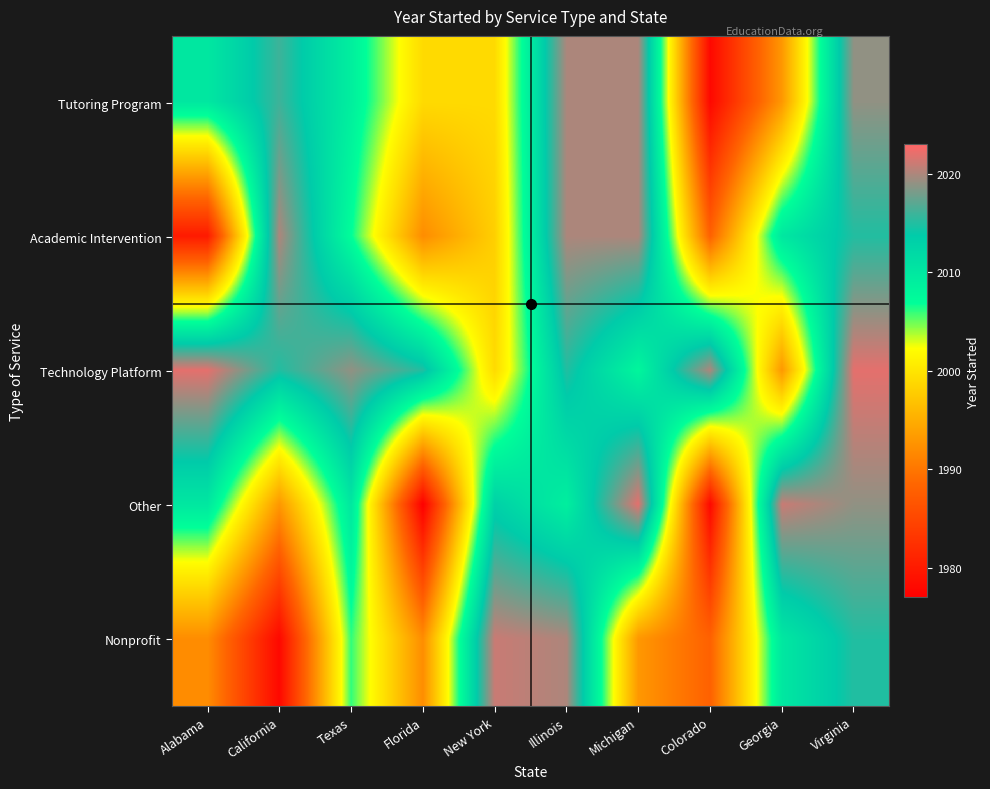

How many series are shown in this chart?

5